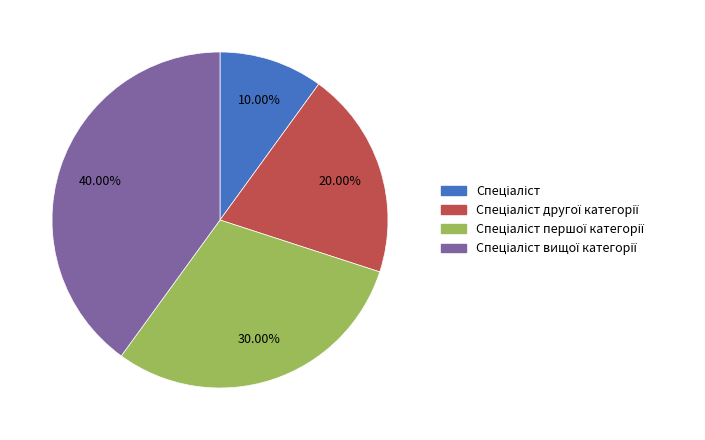

Is there a majority slice in this chart?

No